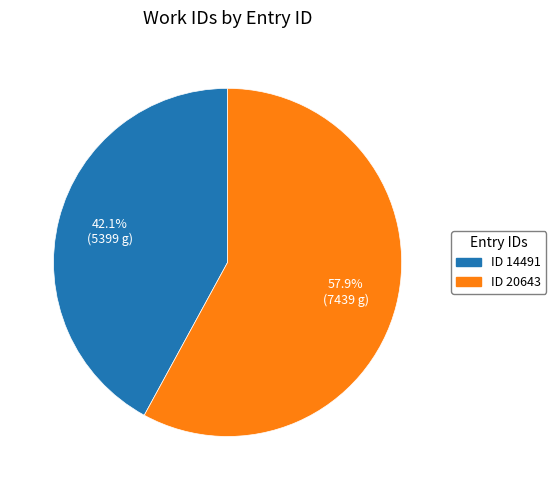

Is the sum of ID 14491 and ID 20643 greater than half?

Yes